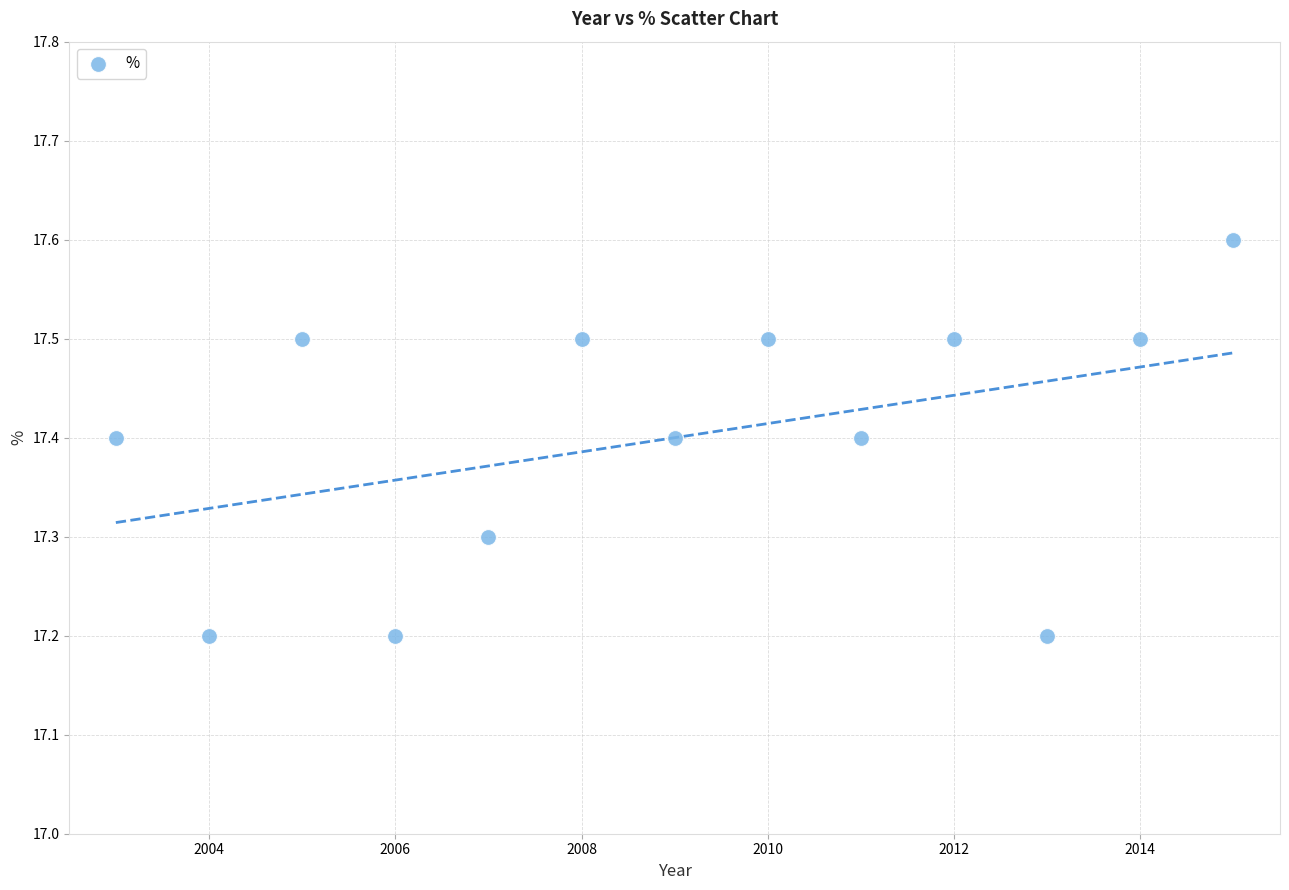

What is the range of X values (max minus min)?

12.0